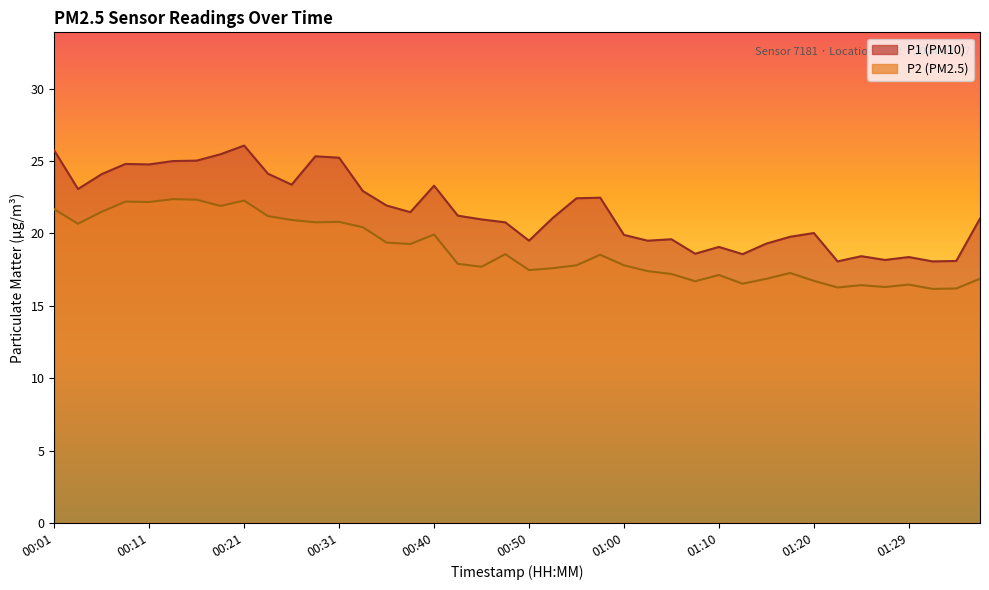

Reading left to right, transcribe all the data shown in this chart.

P1: 00:01=25.7	00:04=23.1	00:06=24.1	00:09=24.8	00:11=24.8	00:13=25.0	00:16=25.0	00:18=25.5	00:21=26.1	00:23=24.1	00:26=23.4	00:28=25.3	00:31=25.2	00:33=22.9	00:36=21.9	00:38=21.5	00:40=23.3	00:43=21.2	00:45=21.0	00:48=20.8	00:50=19.5	00:53=21.1	00:55=22.4	00:58=22.5	01:00=19.9	01:02=19.5	01:05=19.6	01:07=18.6	01:10=19.1	01:12=18.6	01:15=19.3	01:17=19.8	01:20=20.0	01:22=18.1	01:25=18.4	01:27=18.2	01:29=18.4	01:32=18.1	01:34=18.1	01:37=21.0
P2: 00:01=21.7	00:04=20.7	00:06=21.5	00:09=22.2	00:11=22.2	00:13=22.4	00:16=22.3	00:18=21.9	00:21=22.3	00:23=21.2	00:26=20.9	00:28=20.8	00:31=20.8	00:33=20.4	00:36=19.4	00:38=19.3	00:40=19.9	00:43=17.9	00:45=17.7	00:48=18.6	00:50=17.5	00:53=17.6	00:55=17.8	00:58=18.5	01:00=17.8	01:02=17.4	01:05=17.2	01:07=16.7	01:10=17.1	01:12=16.5	01:15=16.9	01:17=17.3	01:20=16.7	01:22=16.3	01:25=16.4	01:27=16.3	01:29=16.5	01:32=16.2	01:34=16.2	01:37=16.9